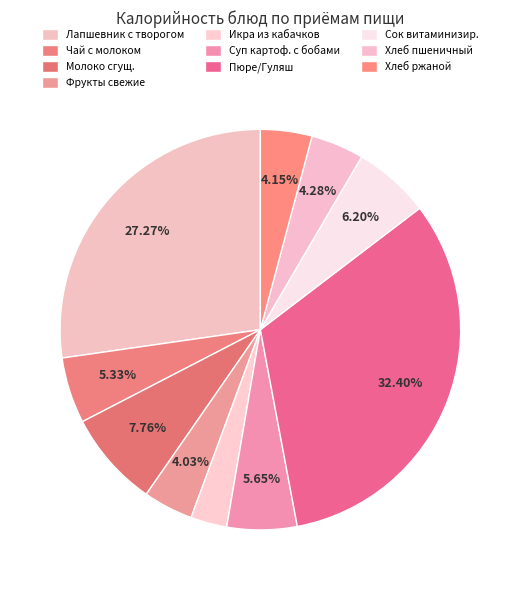

Count the number of slices in the pie.

10